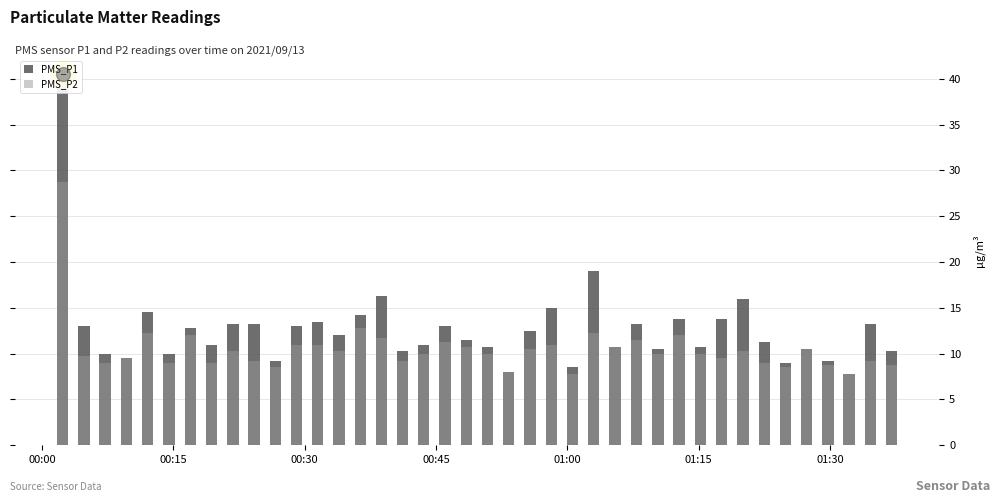

Does the chart contain any negative values?

No